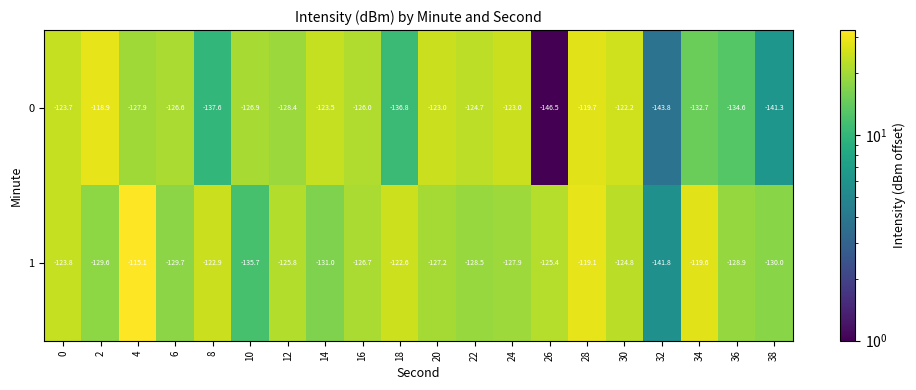

How many categories are shown in the chart?

20